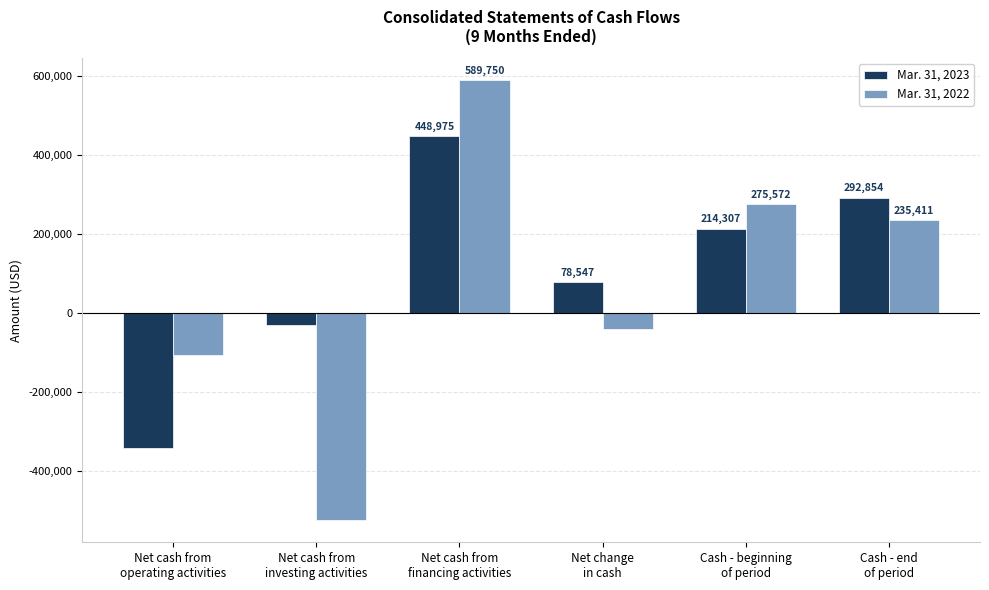

List the series in order of their overall mean, highest first.

Mar. 31, 2023, Mar. 31, 2022